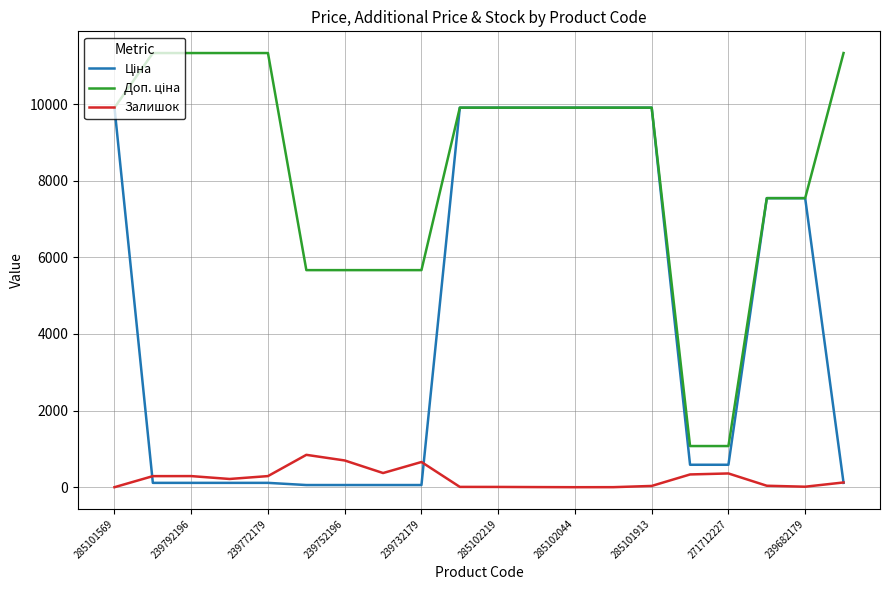

What is the maximum value shown in the chart?

11334.0